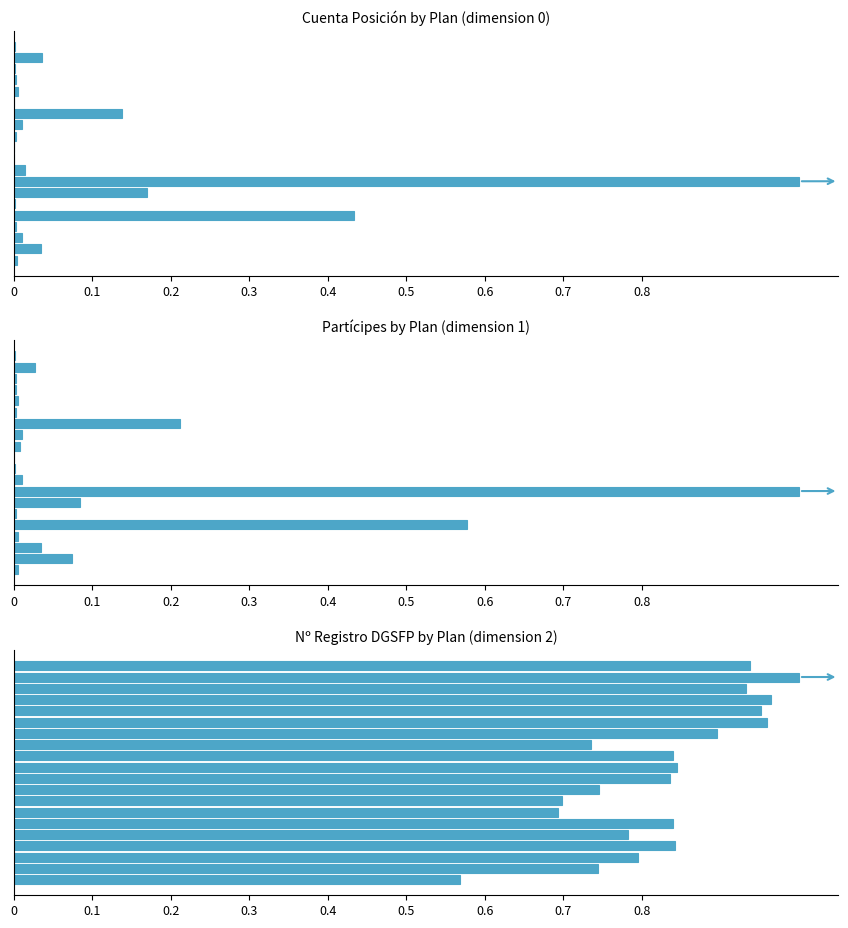

Does the chart contain stacked bars?

No